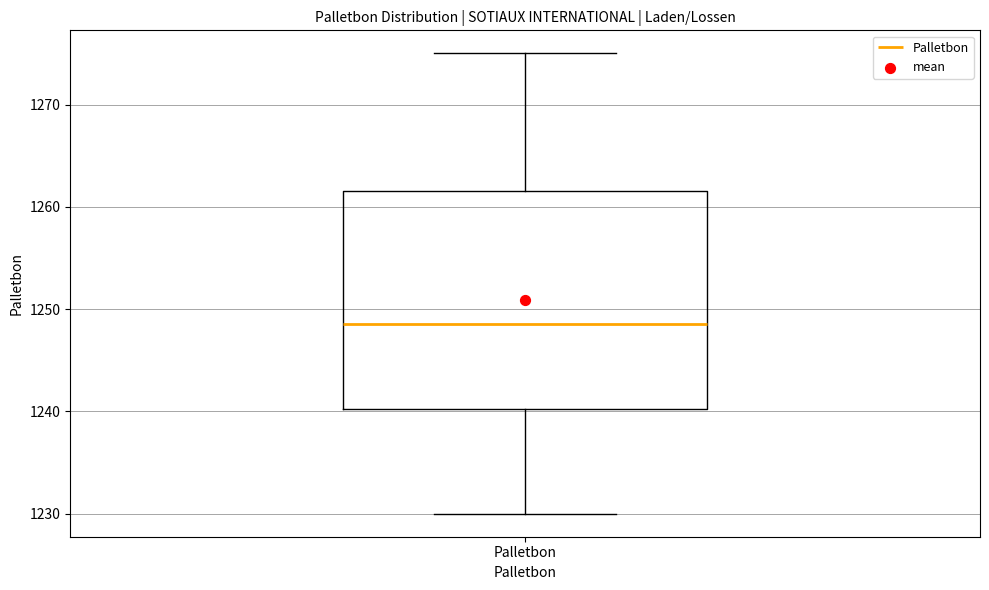

Transcribe this box plot: give where the median line is, the range the box spans, and where the two whiskers end, as read against the y-axis. The values are not printed on the chart, so give them approximately, as read against the axis.

median 1249, box 1240 to 1262, whiskers 1230 to 1275